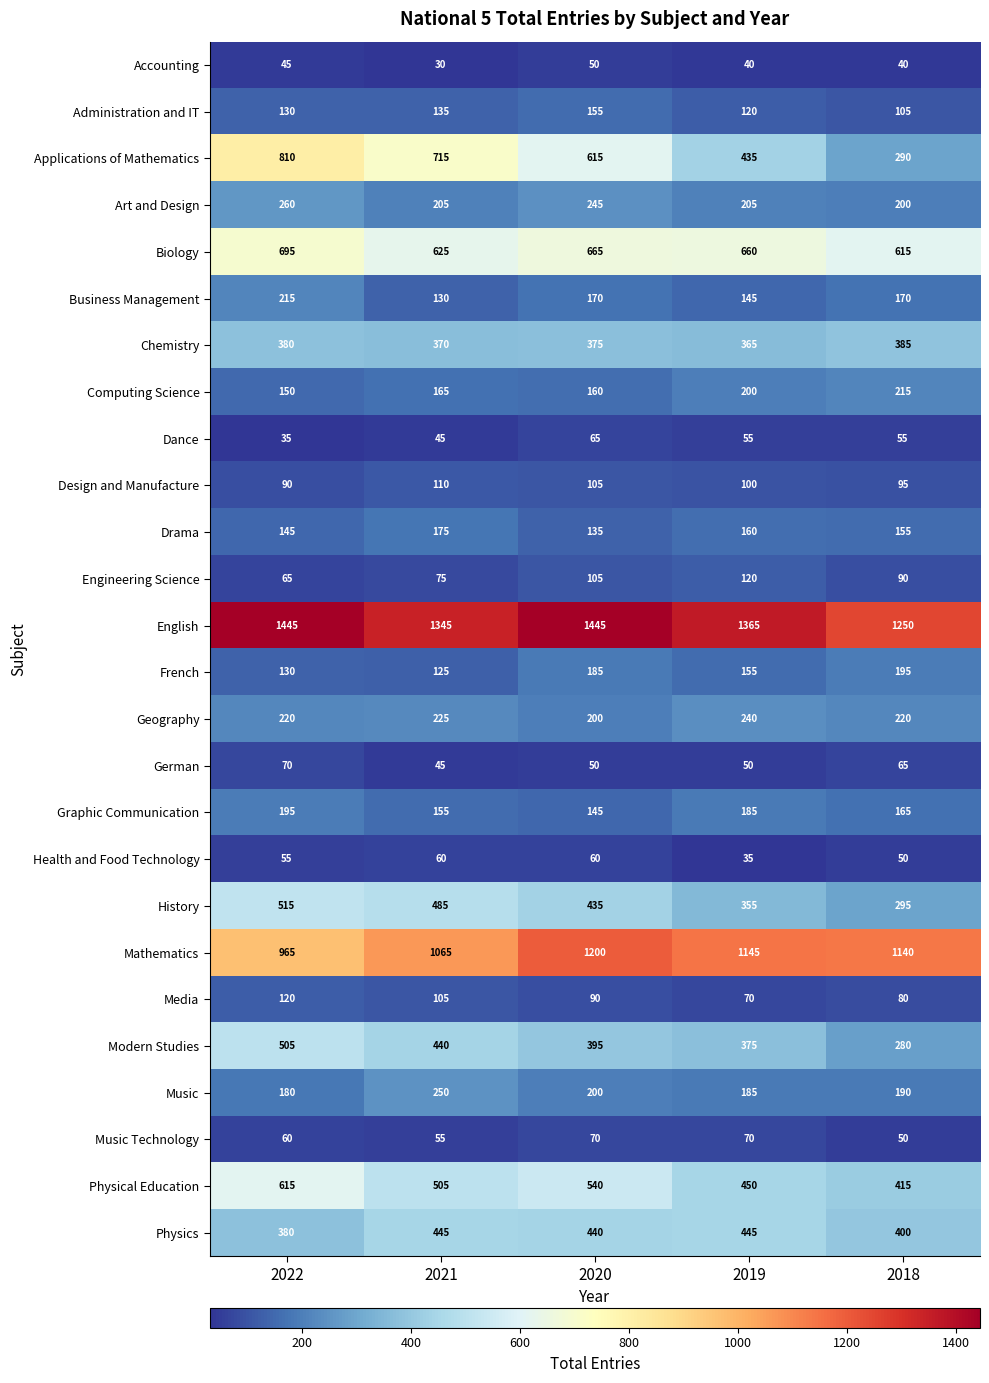

What is the total value across all series at 2019?

7730